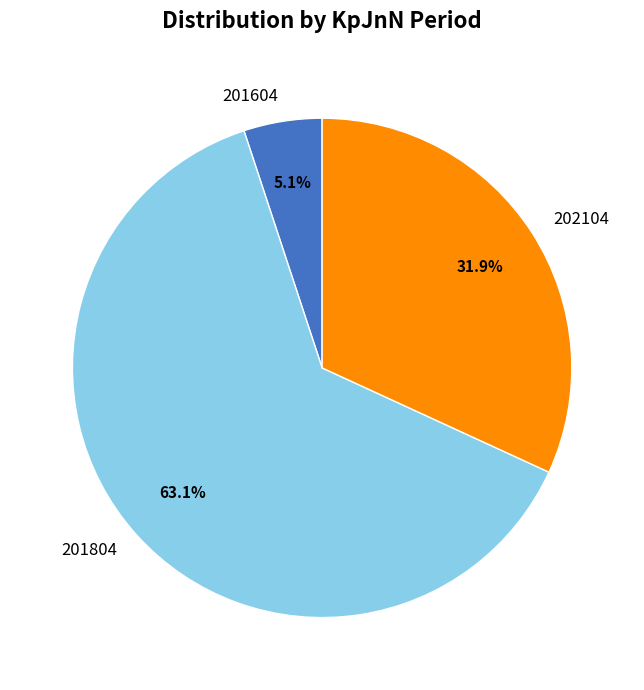

Which category has the biggest portion of the pie?

201804